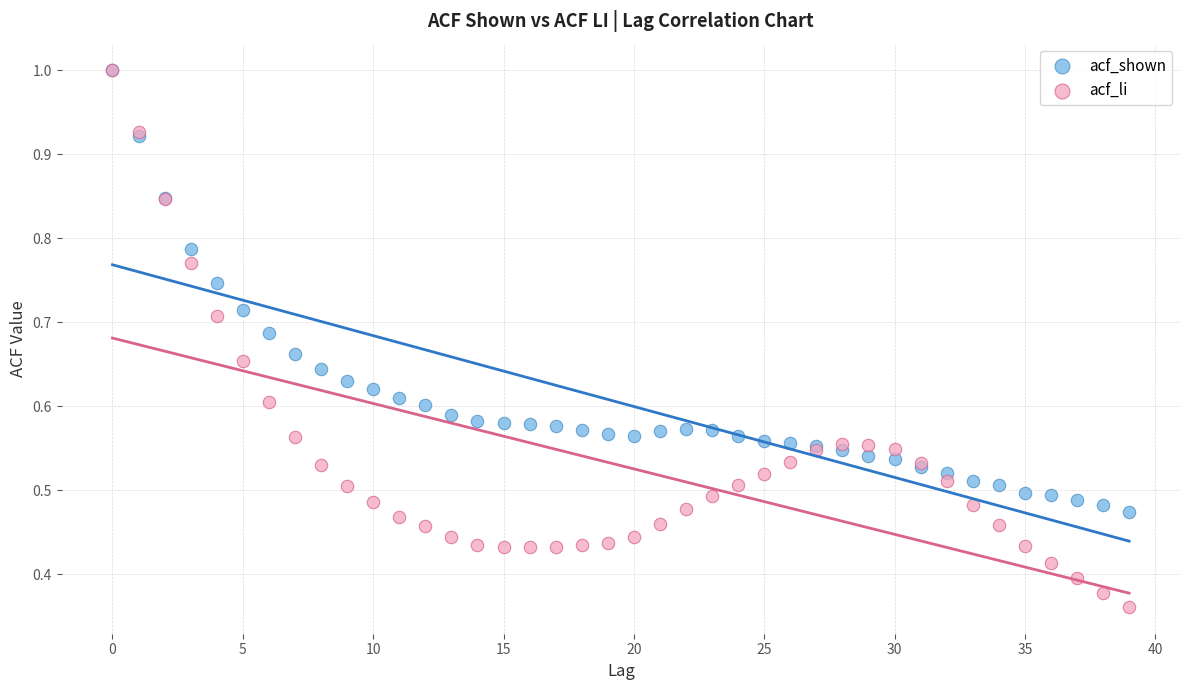

Which series reaches the minimum Y coordinate?

acf_li